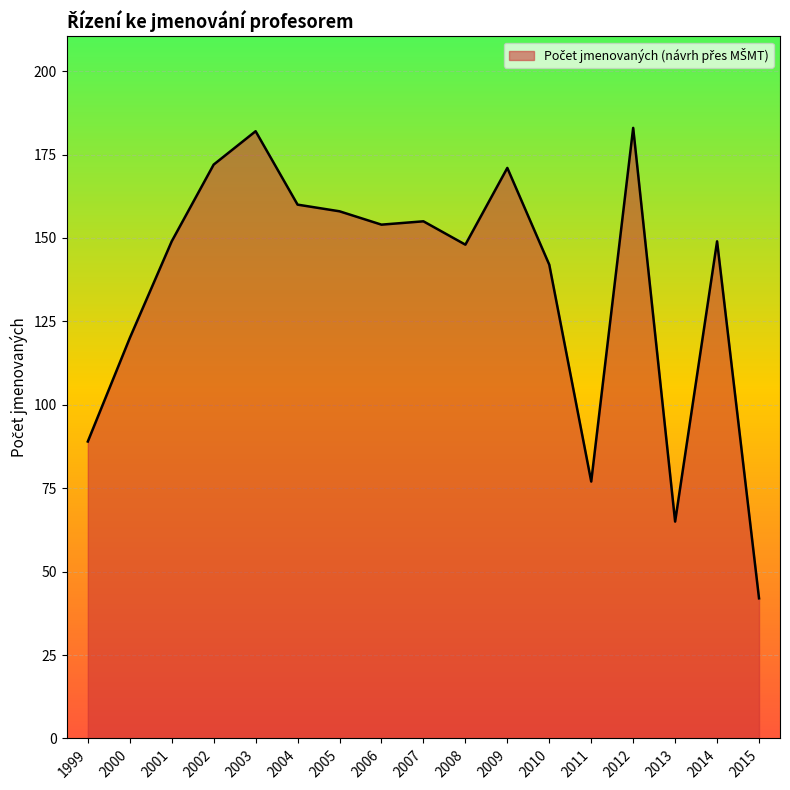

What is the difference between the values at 2000 and 2012?

63